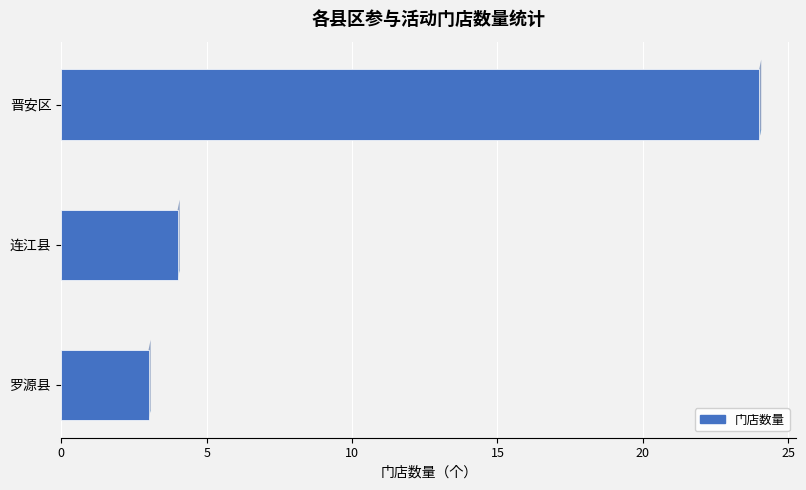

What is the difference between the maximum and second lowest values?

20